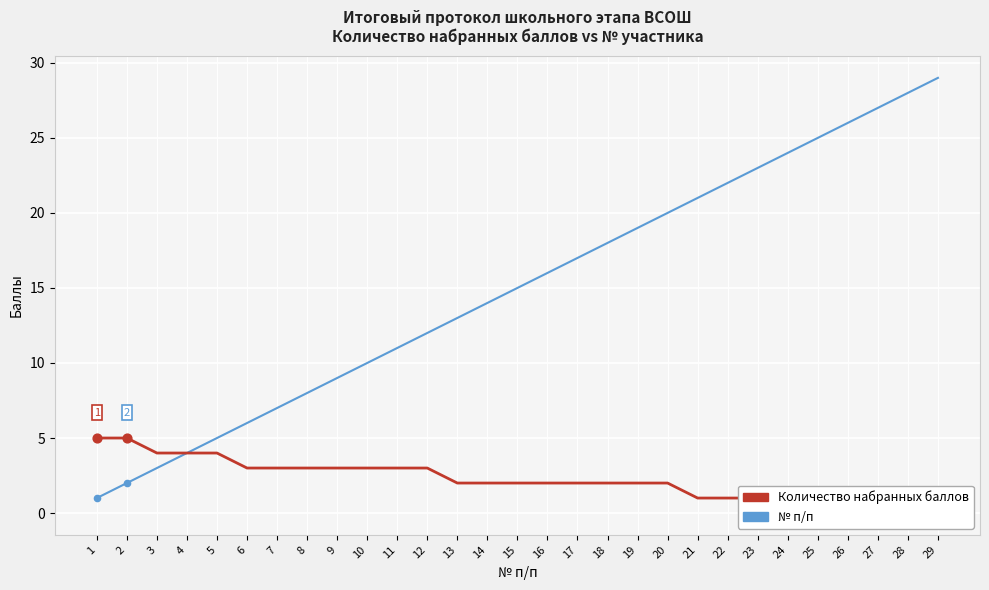

Which series reaches the minimum Y coordinate?

Количество набранных баллов